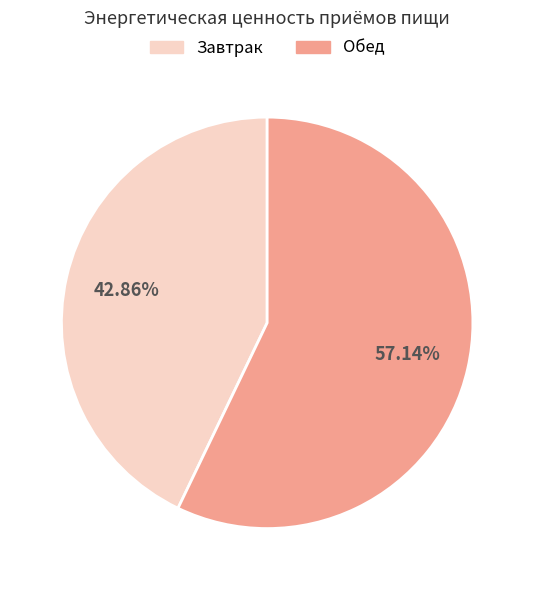

Does any single category account for the majority?

Yes